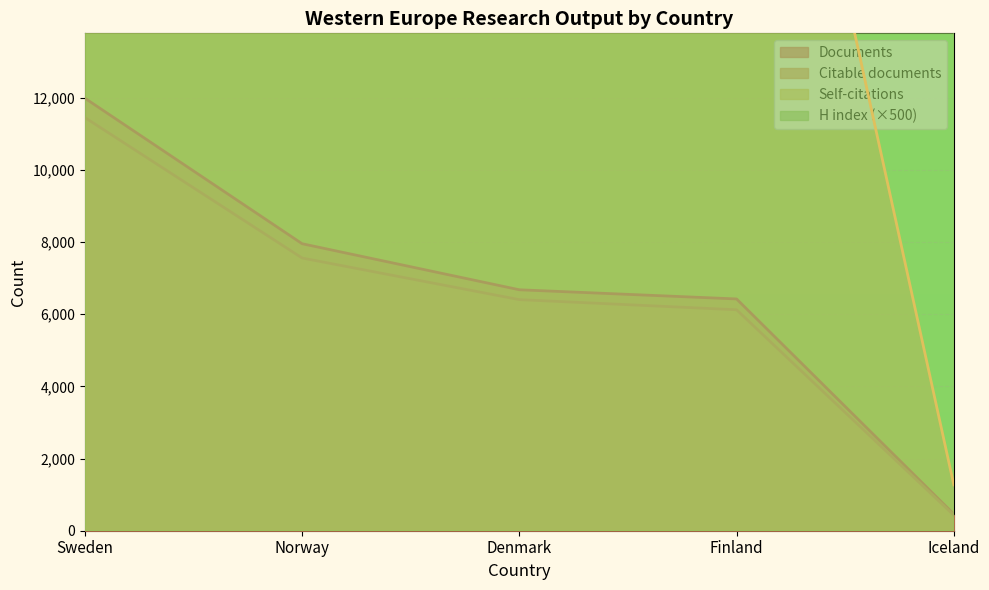

True or false: Citable documents has more than 1 points higher than both neighbors.

False